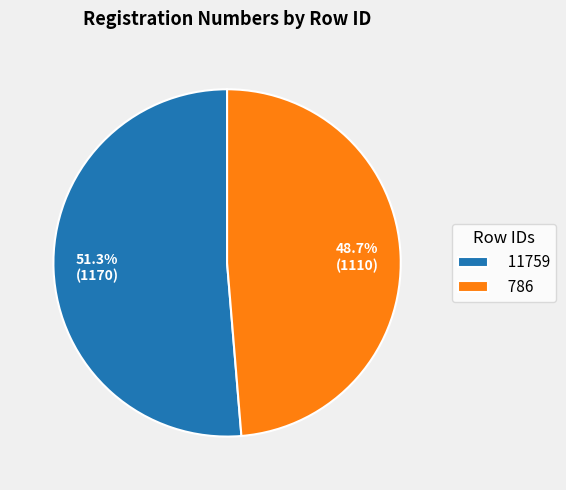

To the nearest percent, what is the difference between the 11759 and 786 slice percentages?

3%